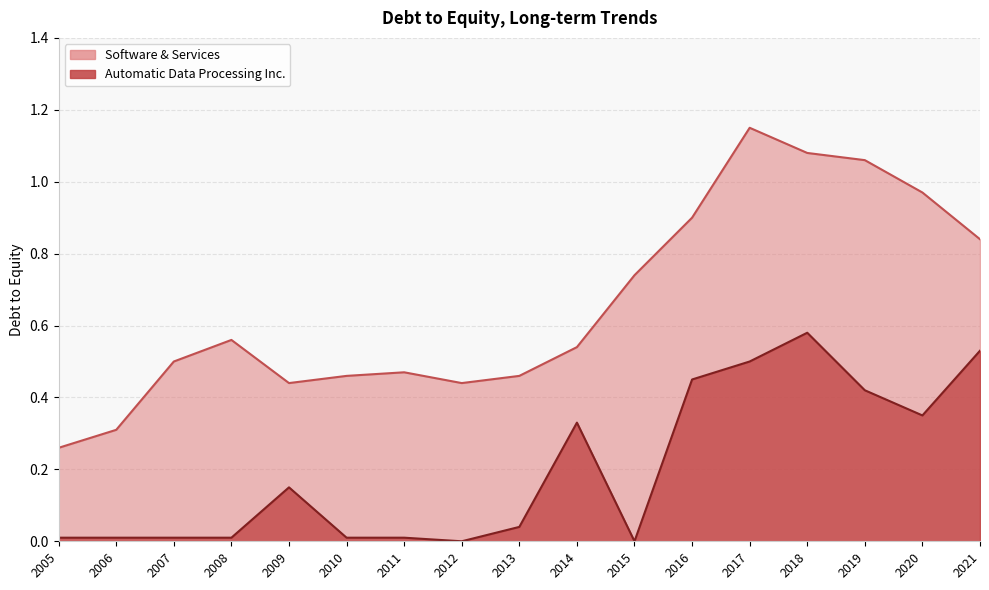

What is the sum of all Automatic Data Processing Inc. values?

3.4